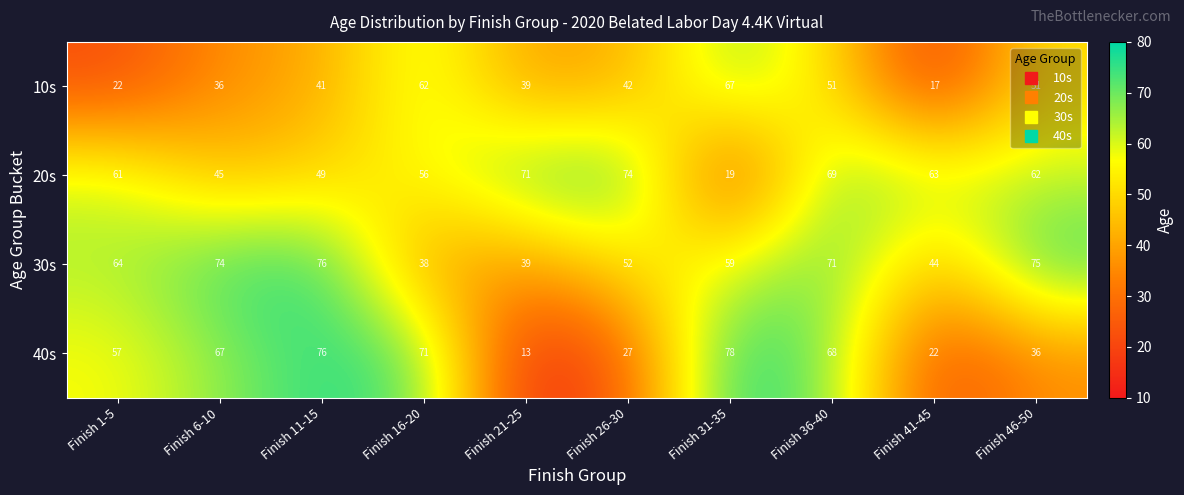

Between Finish 26-30 and Finish 36-40, which series saw the biggest shift?

40s